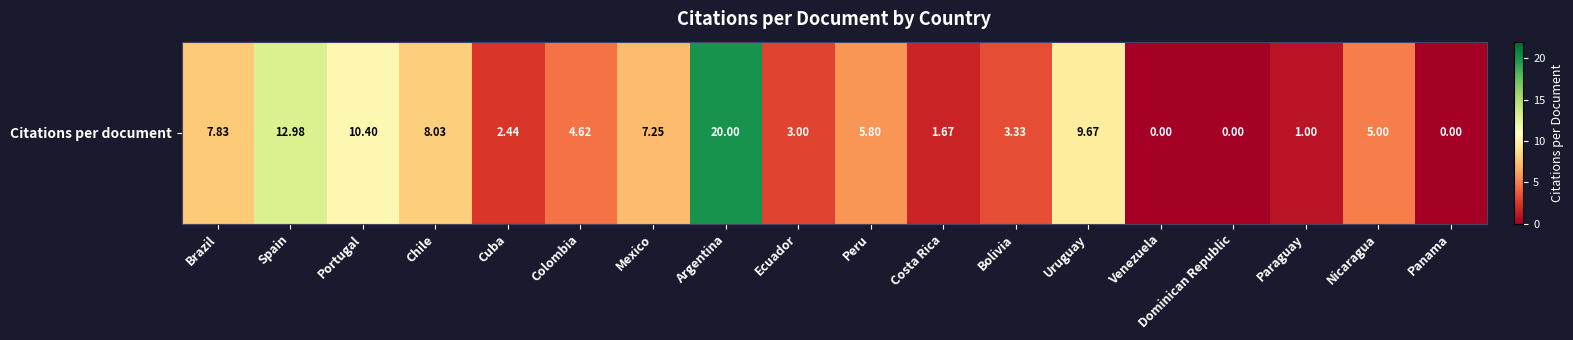

Reading left to right, extract all data points from this chart.

Brazil=7.8	Spain=13.0	Portugal=10.4	Chile=8.0	Cuba=2.4	Colombia=4.6	Mexico=7.2	Argentina=20.0	Ecuador=3.0	Peru=5.8	Costa Rica=1.7	Bolivia=3.3	Uruguay=9.7	Venezuela=0.0	Dominican Republic=0.0	Paraguay=1.0	Nicaragua=5.0	Panama=0.0